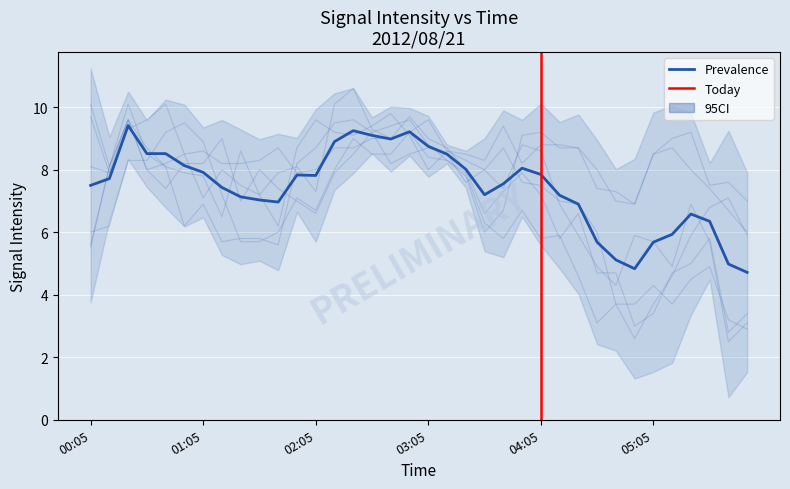

What is the spread (max minus min) of values at 05:35?

2.6